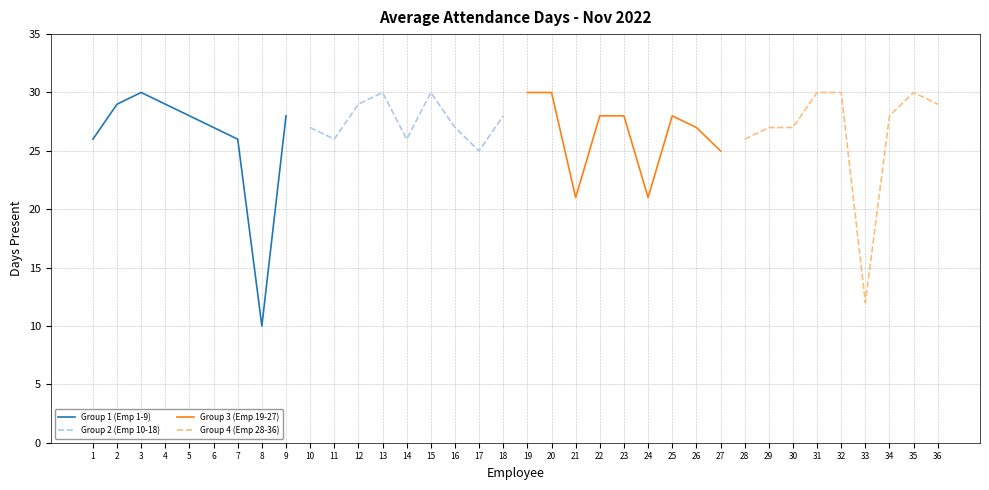

Is it true that Group 1 (Emp 1-9) equals 8 at 6?

False